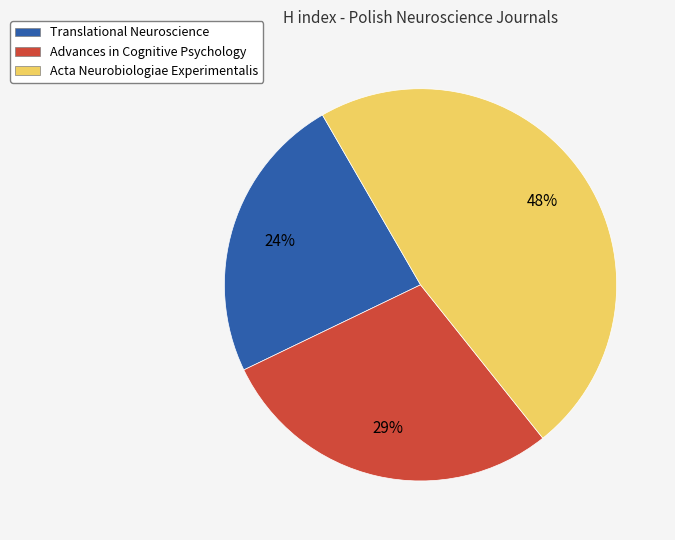

Which category has the smallest portion of the pie?

Translational Neuroscience